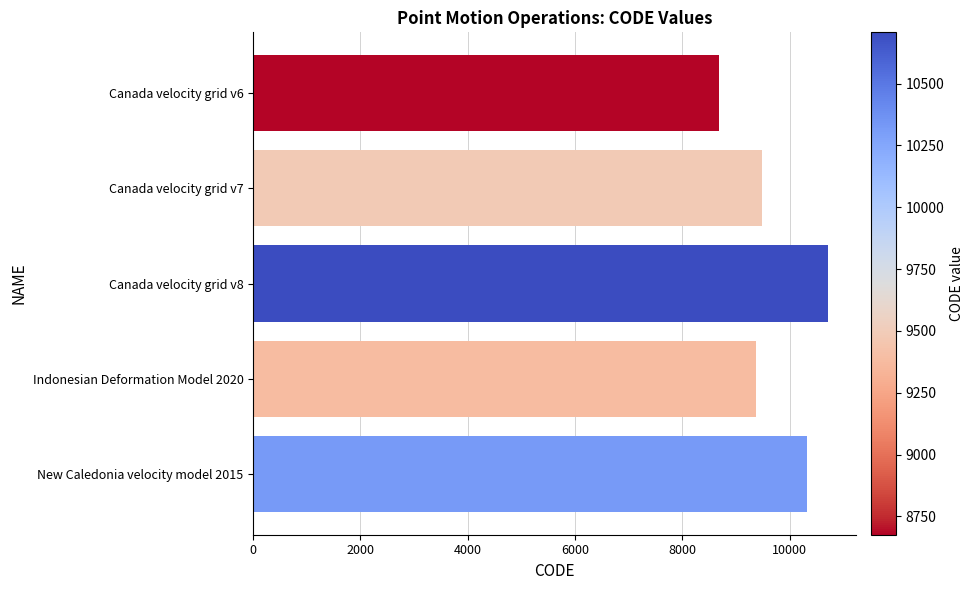

Are the bars grouped side by side (vs. stacked)?

No